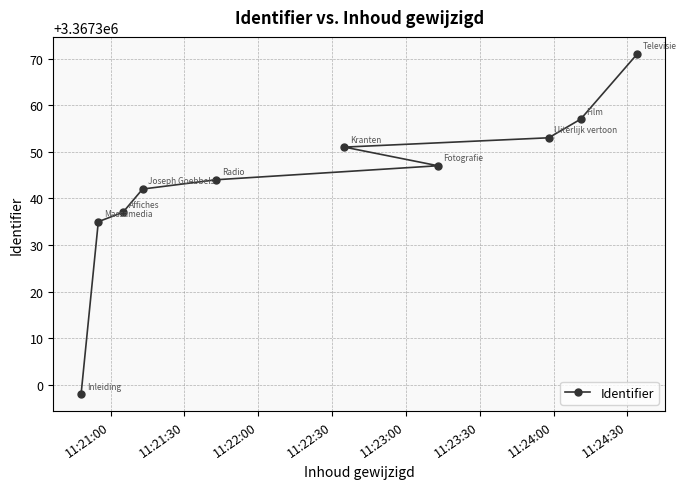

What is the difference between the second highest and second lowest values?

22